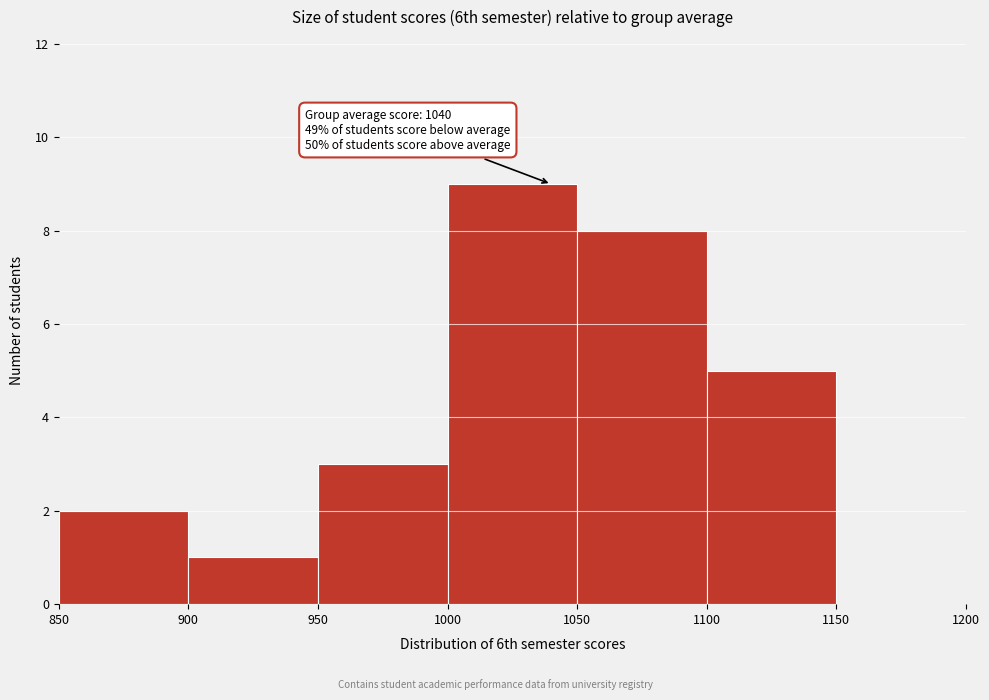

Over which range of the x-axis is the bar tallest?

1000 to 1050